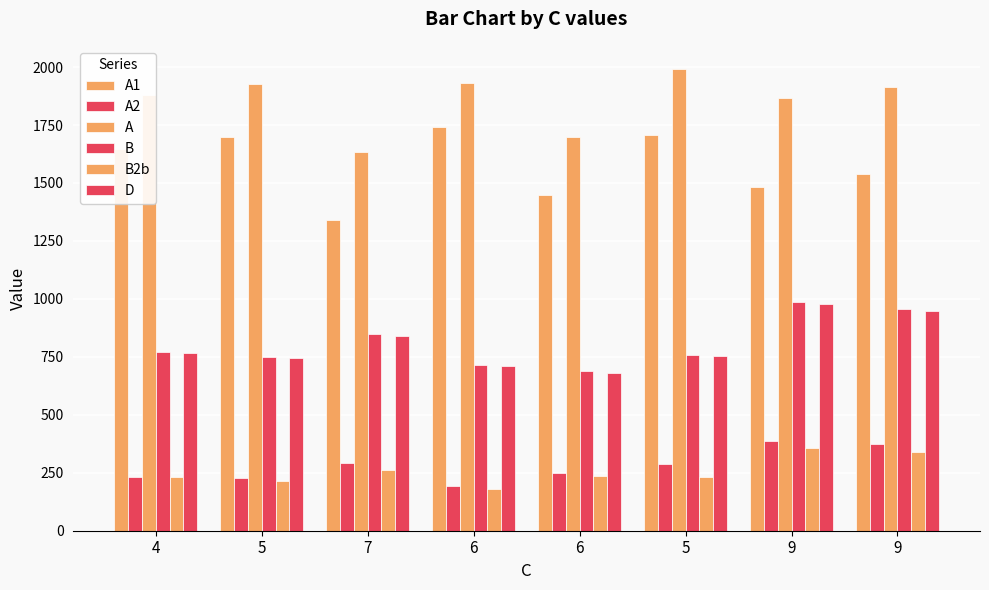

What is the total value across all series at 6?

5470